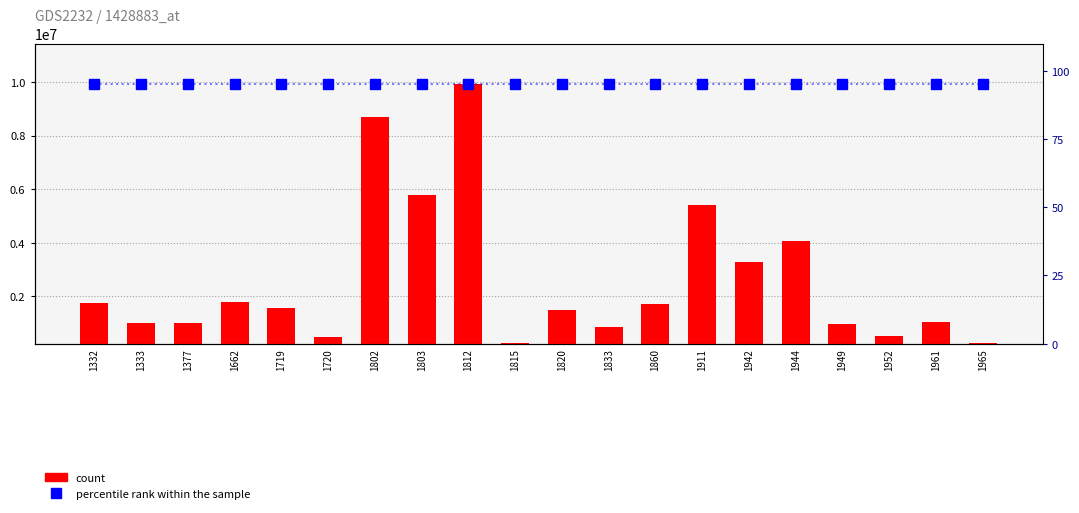

Is the value of count at 1833 greater than the value of percentile rank within the sample at 1802?

Yes